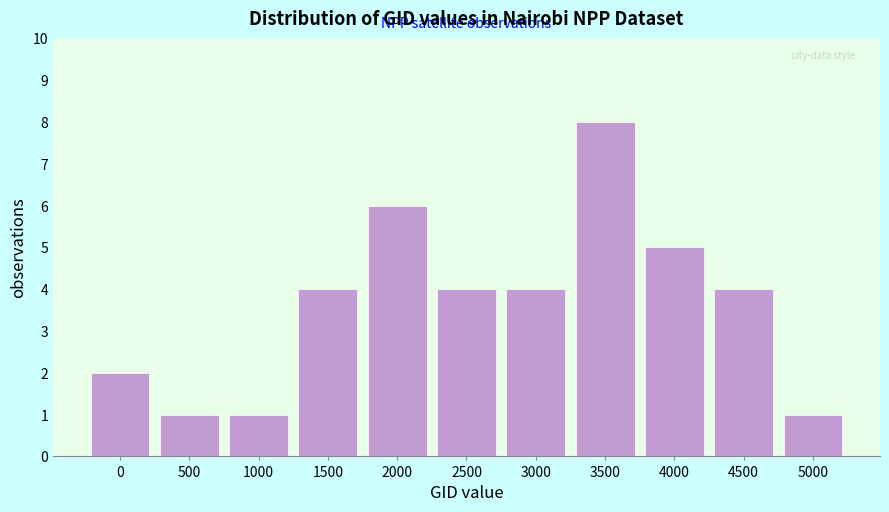

Reading left to right, extract all data points from this chart.

2	1	1	4	6	4	4	8	5	4	1